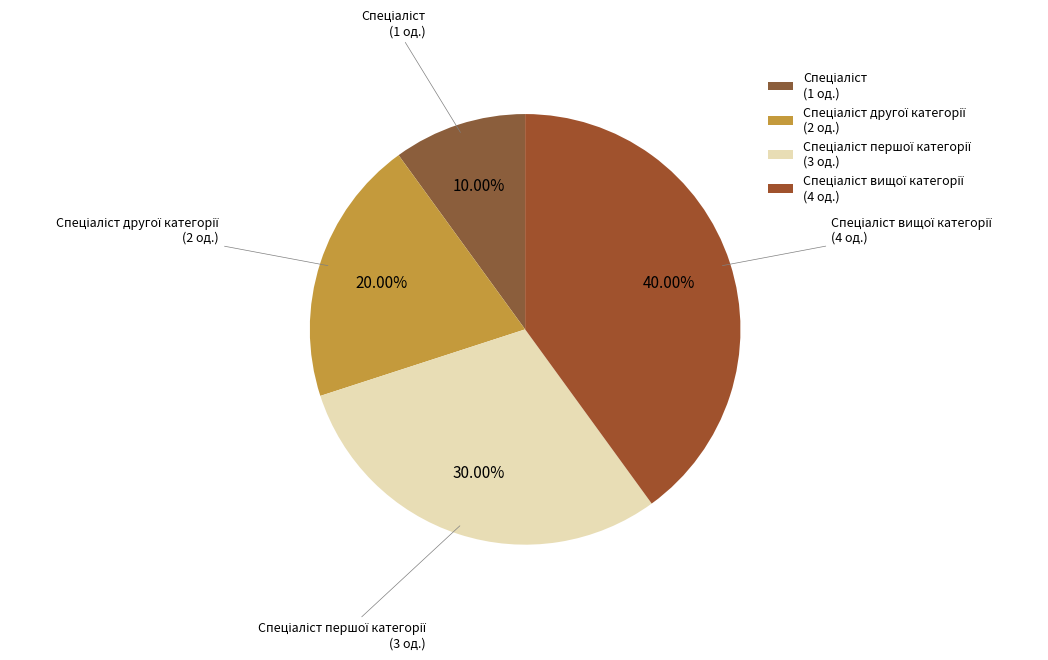

Count the number of slices in the pie.

4